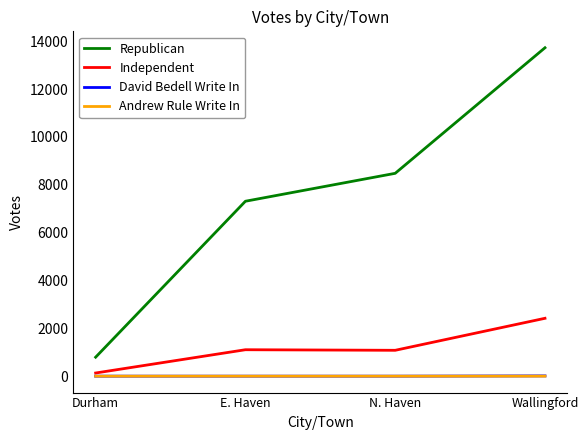

Which series changed the most between Durham and Wallingford?

Republican